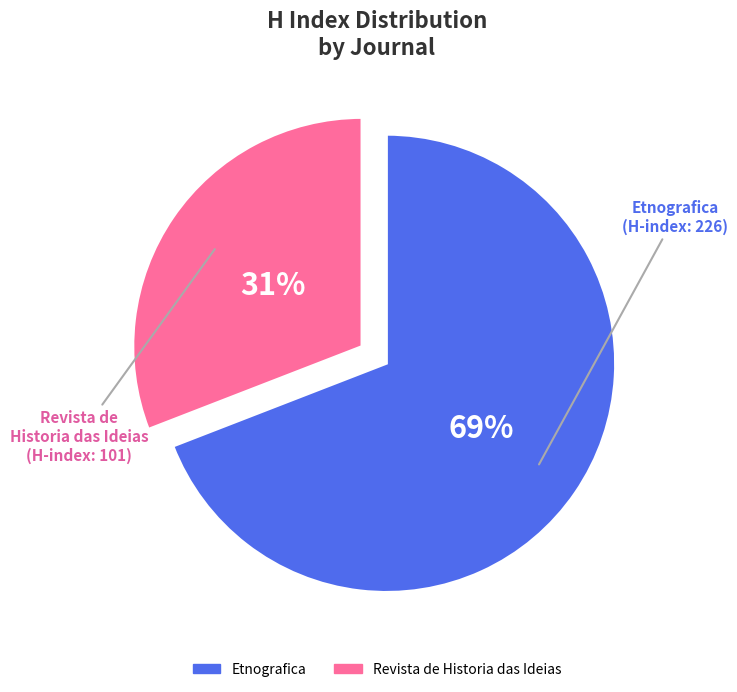

To the nearest percent, what is the difference between the Revista de Historia das Ideias and Etnografica slice percentages?

38%